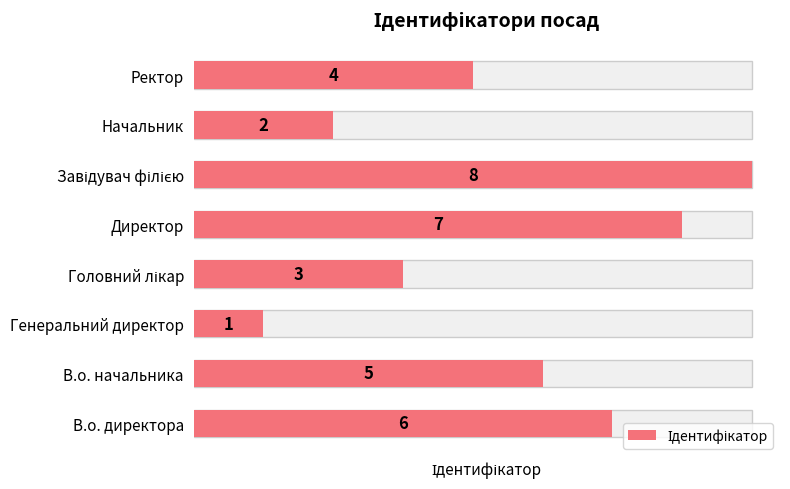

What is the difference between the maximum and second lowest values?

6